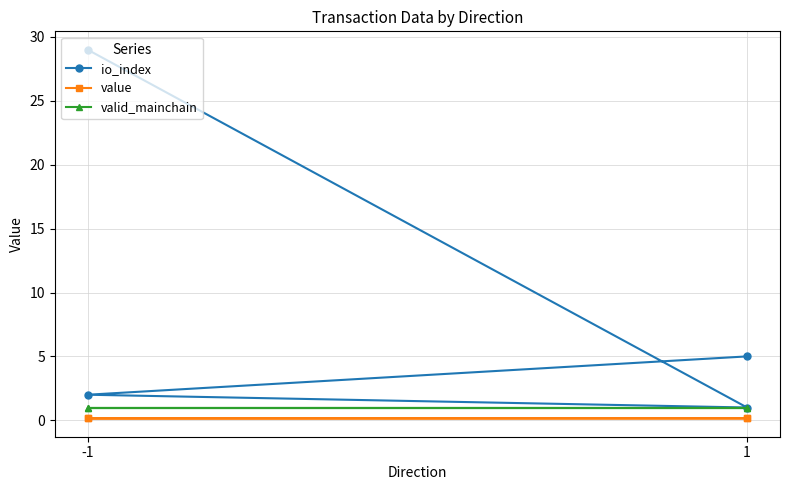

Reading left to right, list all the values displayed in this chart.

io_index: 29.0	1.0	2.0	5.0
value: 0.2	0.2	0.2	0.2
valid_mainchain: 1.0	1.0	1.0	1.0